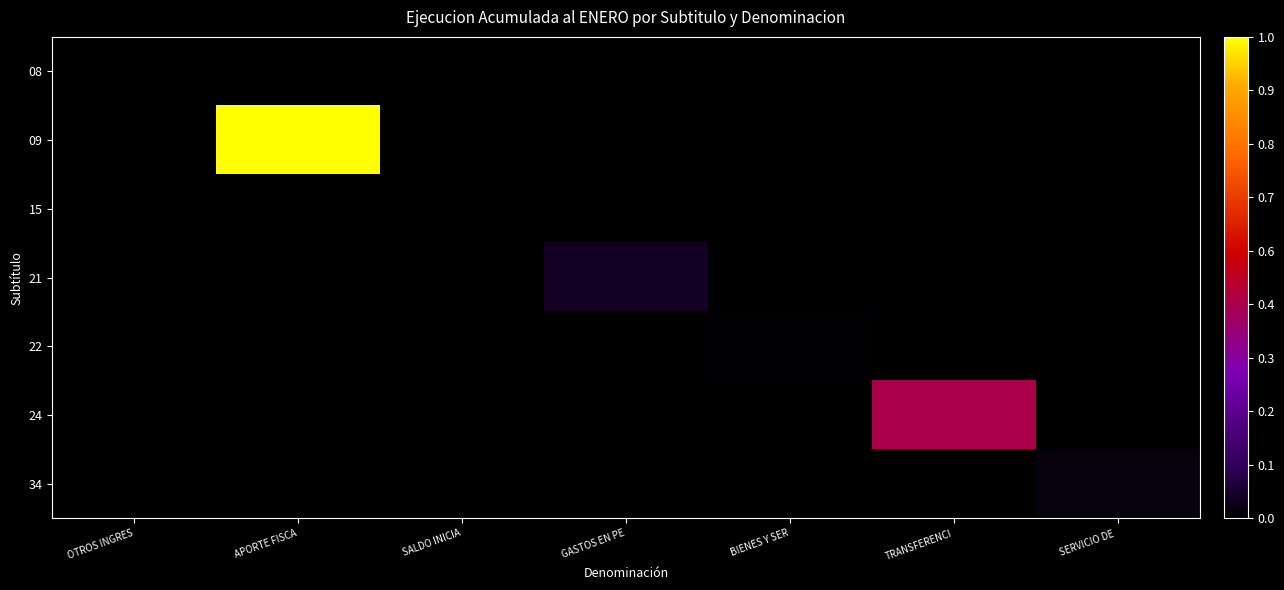

At BIENES Y SER, list the series in order from largest to smallest.

22, 08, 09, 15, 21, 24, 34